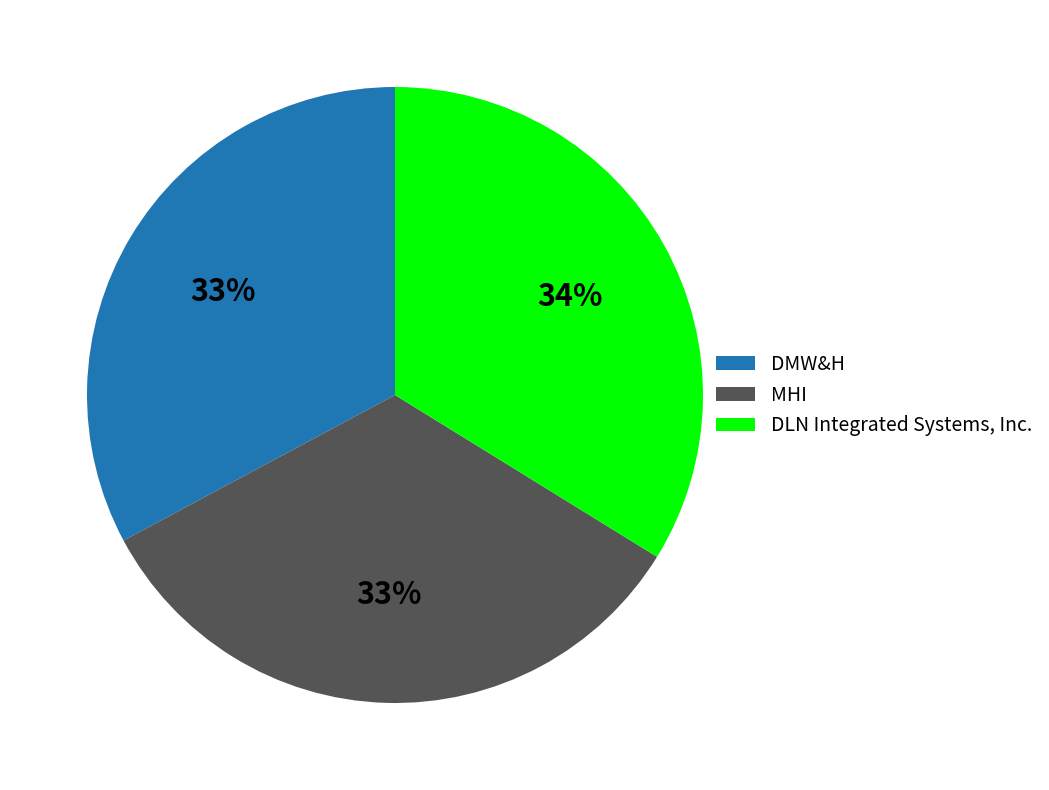

The DMW&H slice represents 33% of the pie. True or false?

True